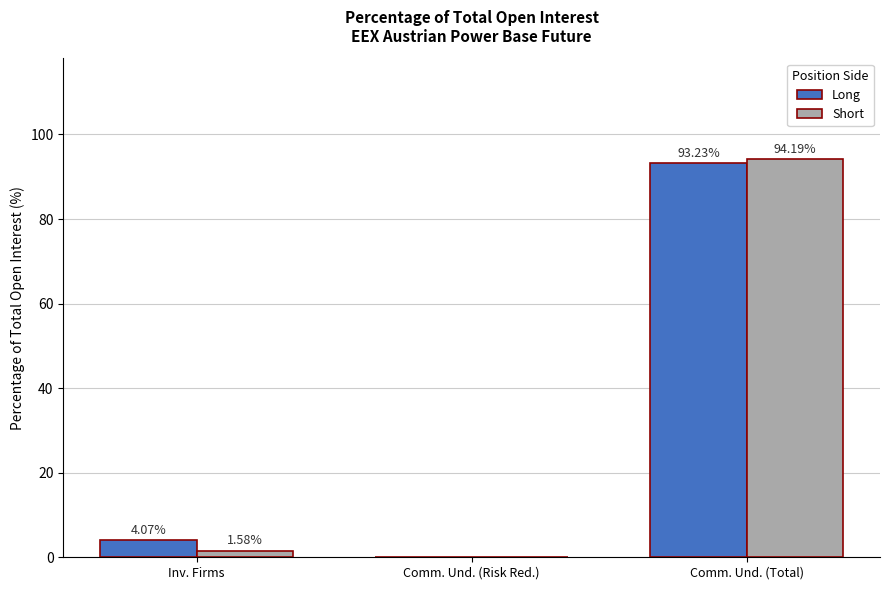

What is the sum of the Long values at Inv. Firms and Comm. Und. (Total)?

97.3